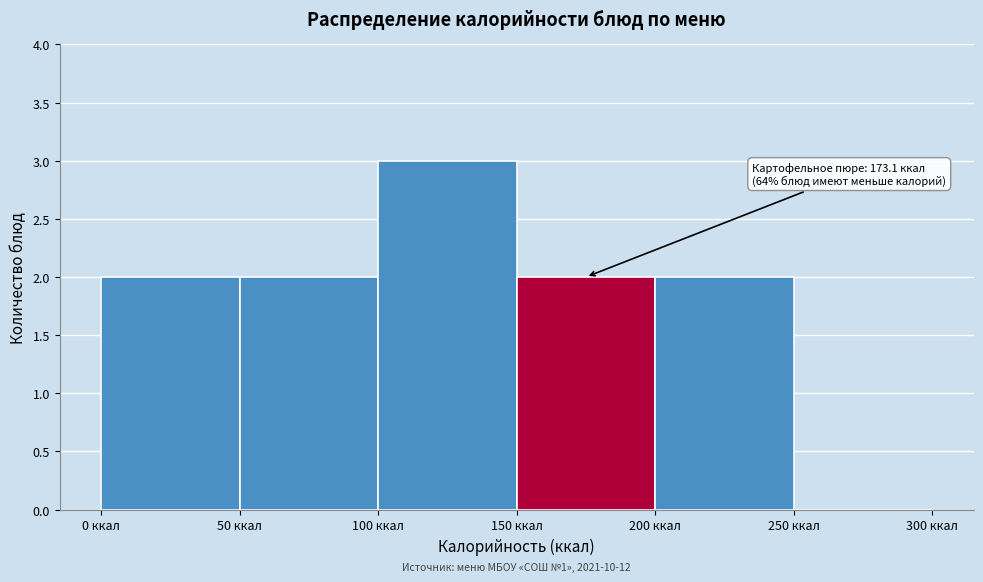

Which range on the x-axis has the tallest bar?

100 to 150